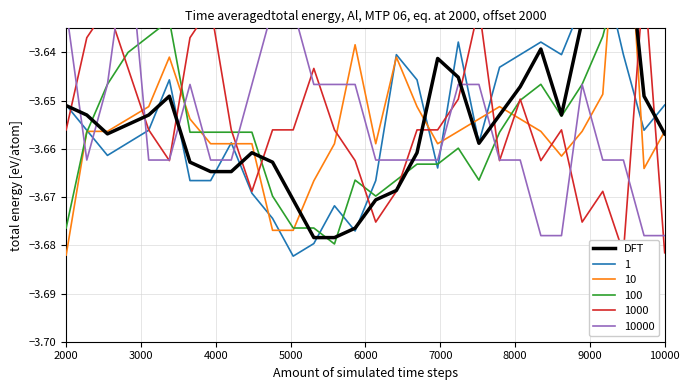

How many points are lower than both their immediate neighbors (excluding endpoints)?

3